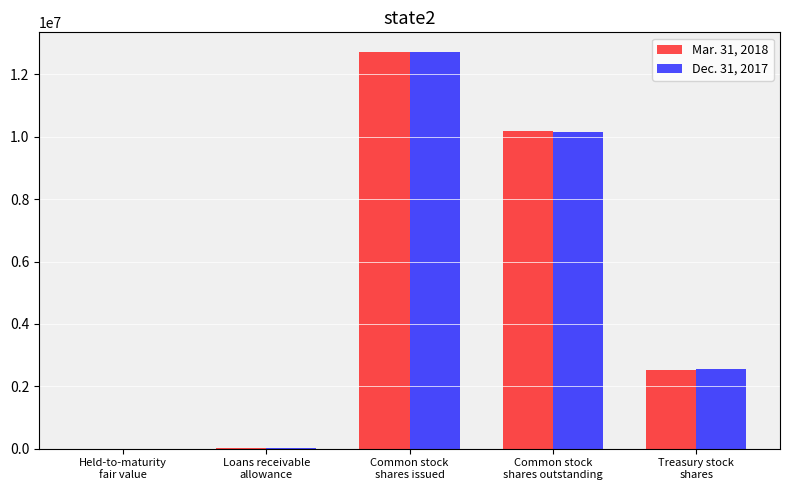

Does the chart contain stacked bars?

No